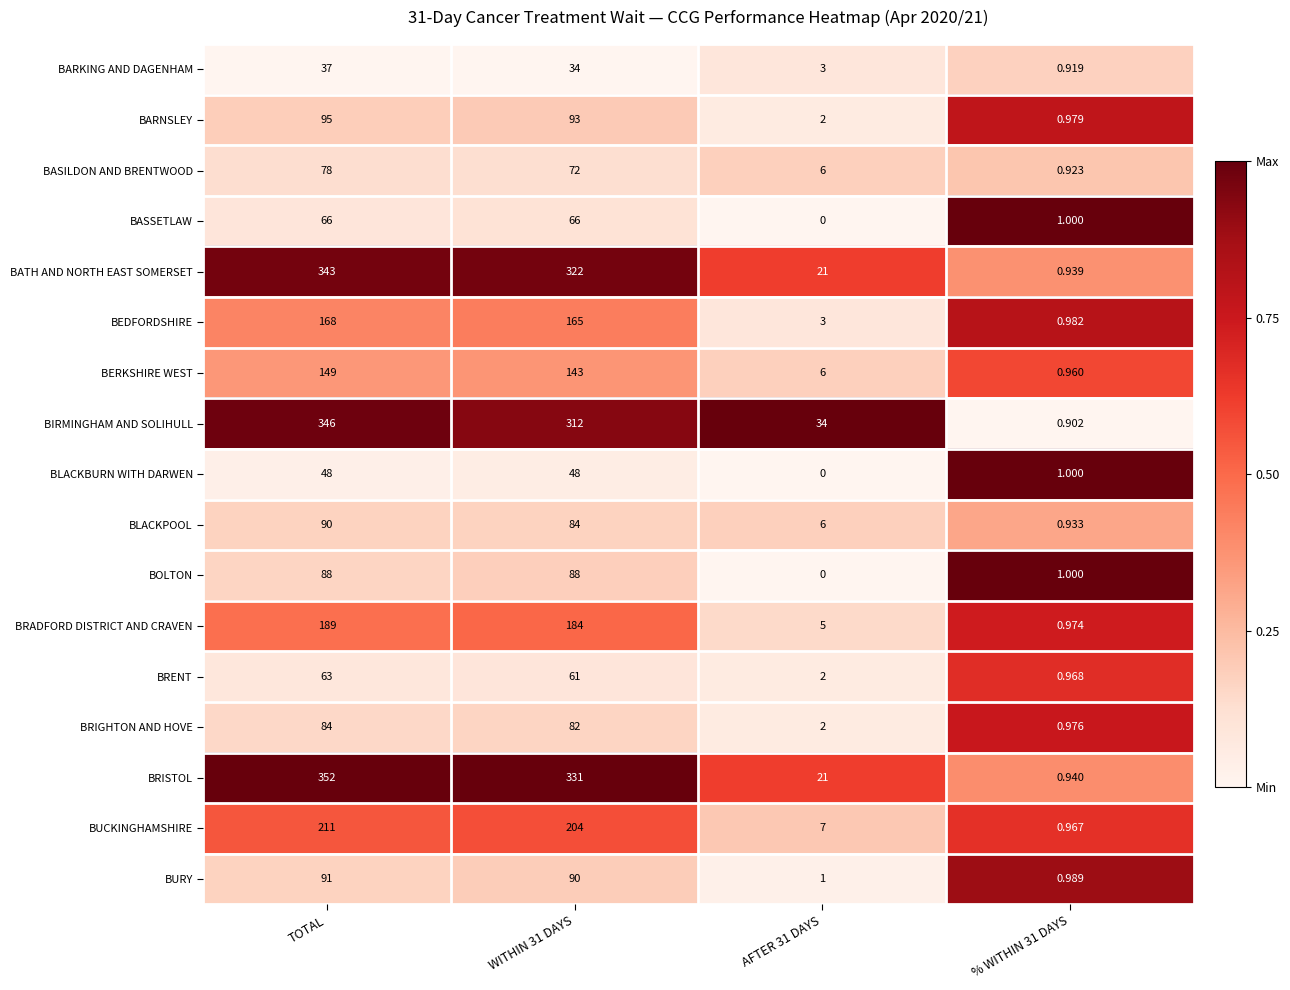

Which series has the largest range (max minus min)?

BRISTOL